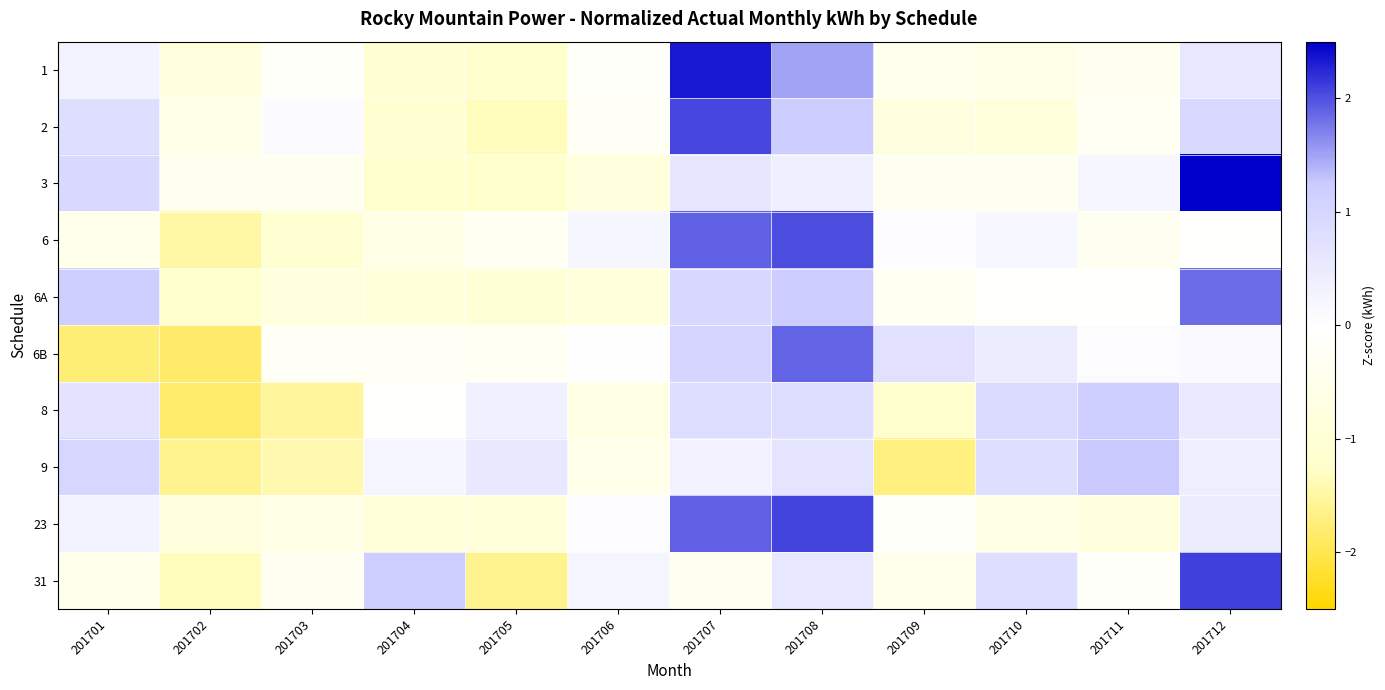

Rank the series at 201704 from lowest to highest value.

3, 2, 1, 6A, 23, 6, 6B, 8, 9, 31